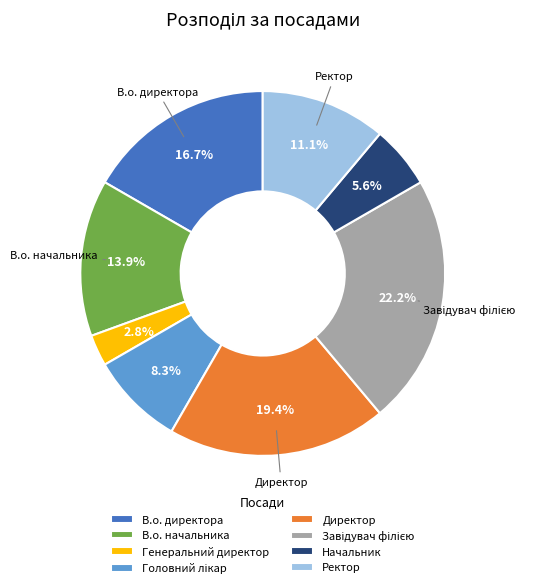

How much of the chart is everything except Генеральний директор?

97.2%